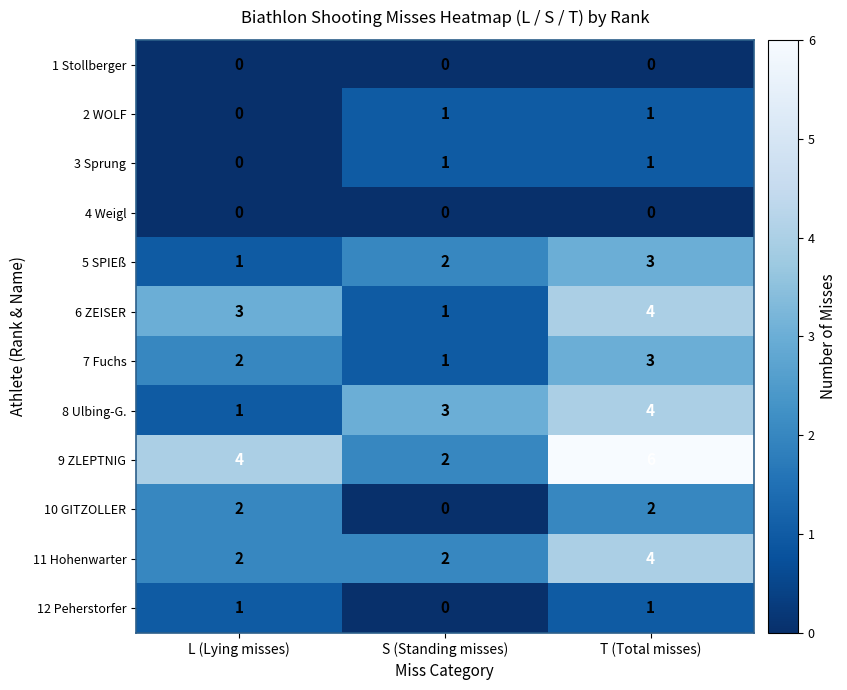

What is the greatest value displayed?

6